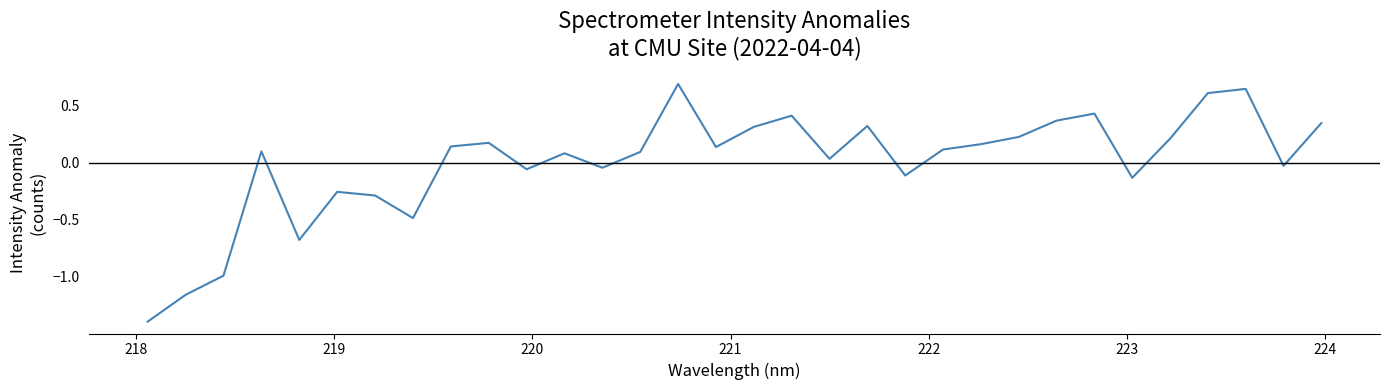

What is the maximum value shown in the chart?

0.7